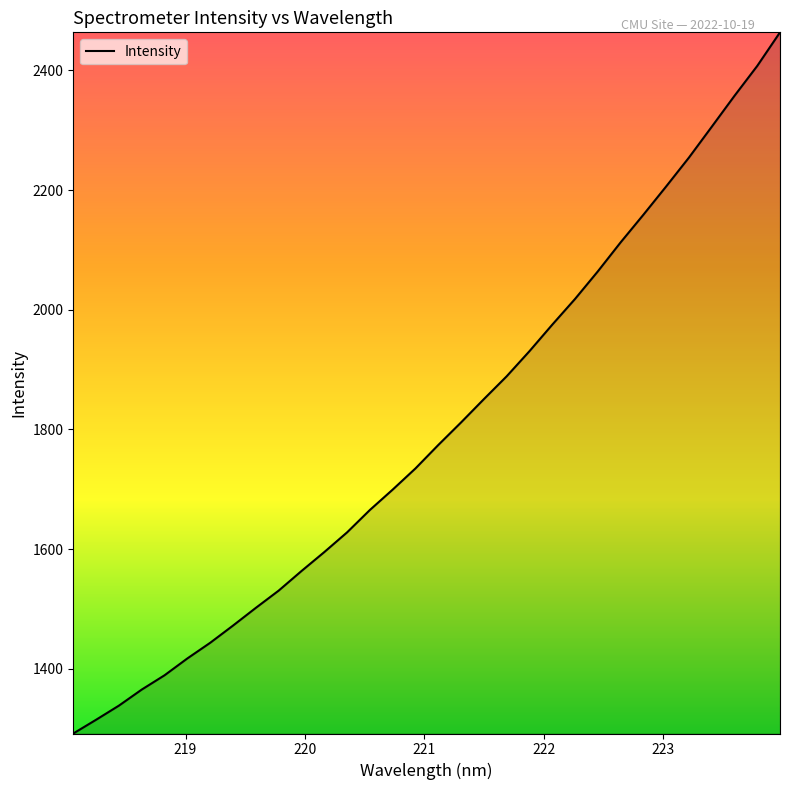

What is the difference between the maximum and minimum values?

1171.9